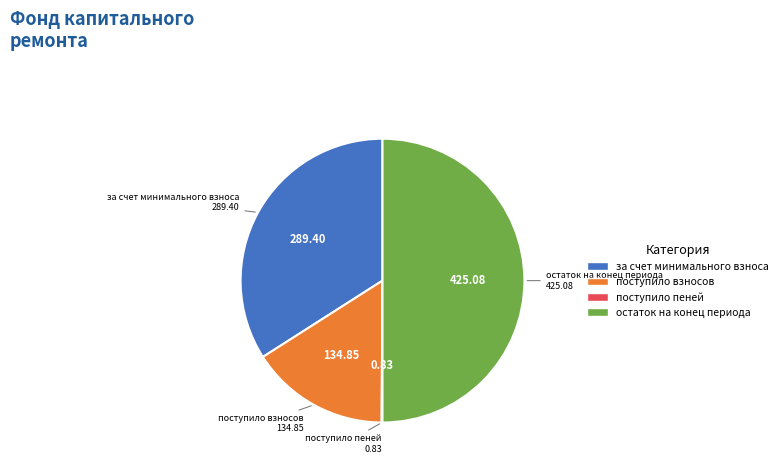

Which has a higher value, за счет минимального взноса or остаток на конец периода?

остаток на конец периода